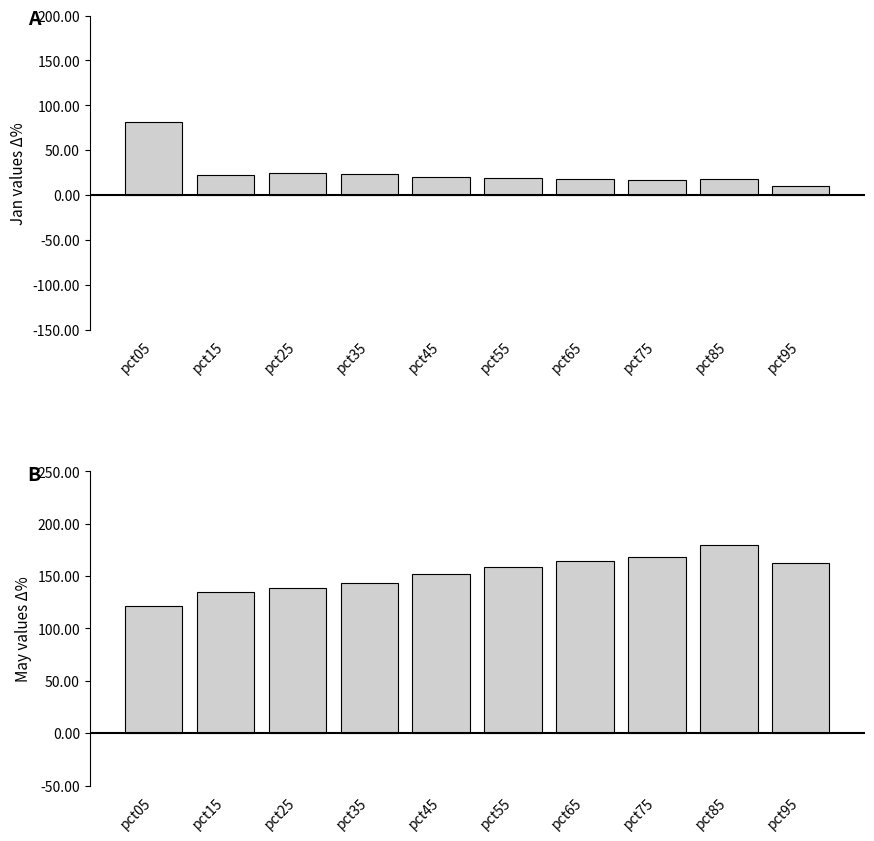

What is the maximum value shown in the chart?

179.7